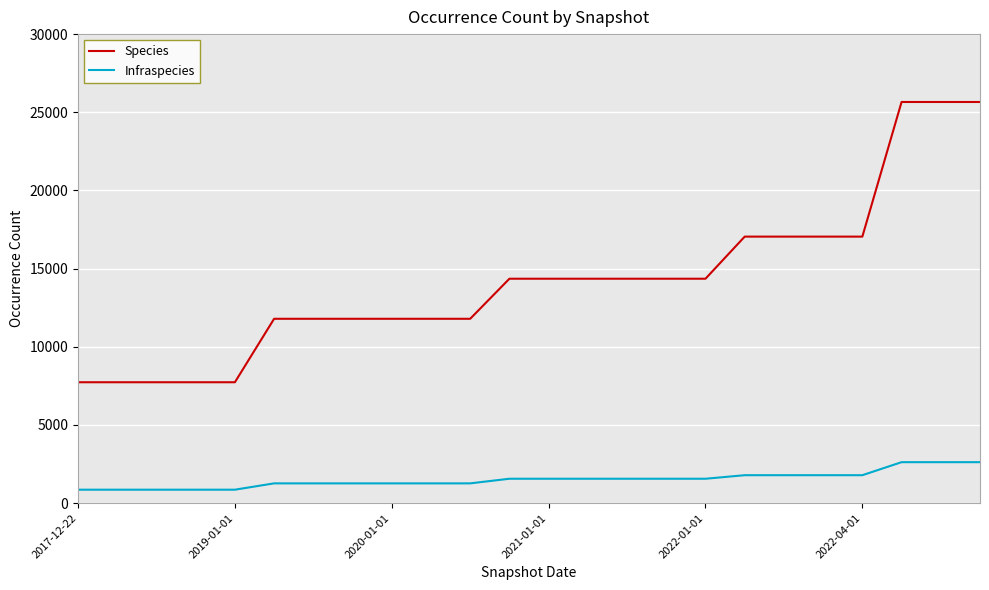

Reading right to left, extract all data points from this chart.

Species: 25659	25659	25659	17048	17048	17048	17048	14355	14355	14355	14355	14355	14355	11793	11793	11793	11793	11793	11793	7734	7734	7734	7734	7734
Infraspecies: 2622	2622	2622	1789	1789	1789	1789	1562	1562	1562	1562	1562	1562	1267	1267	1267	1267	1267	1267	862	862	862	862	862